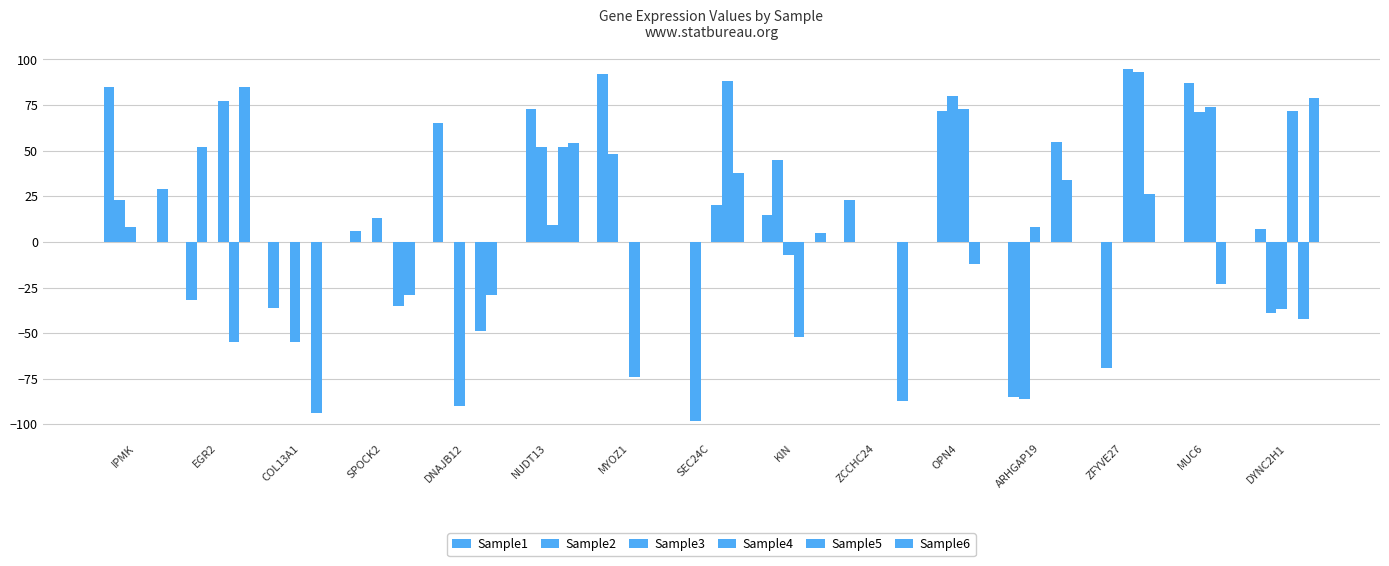

Reading left to right, extract all data points from this chart.

Sample1: 85	-32	-36	6	65	0	92	0	15	23	0	-85	0	0	7
Sample2: 23	52	0	0	0	73	48	-98	45	0	72	-86	-69	87	-39
Sample3: 8	0	-55	13	-90	52	0	0	-7	0	80	8	0	71	-37
Sample4: 0	77	0	0	0	9	-74	20	-52	0	73	0	95	74	72
Sample5: 0	-55	-94	-35	-49	52	0	88	0	0	-12	55	93	-23	-42
Sample6: 29	85	0	-29	-29	54	0	38	5	-87	0	34	26	0	79